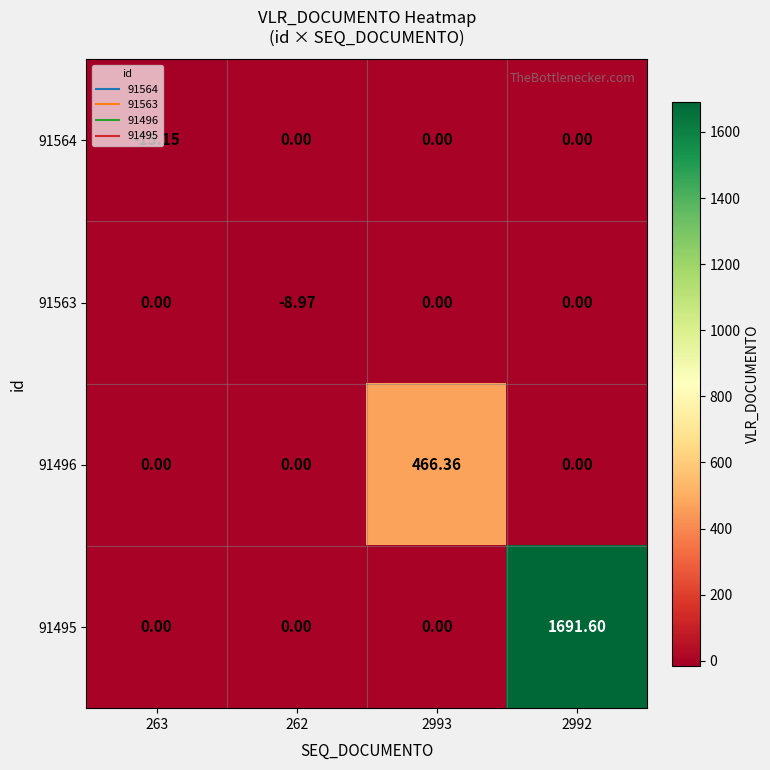

How many negative values does the 91563 series have?

1